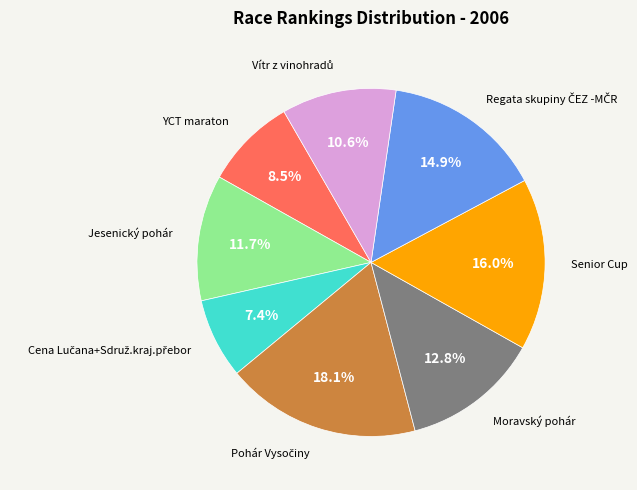

Is there any slice that represents more than half of the pie?

No